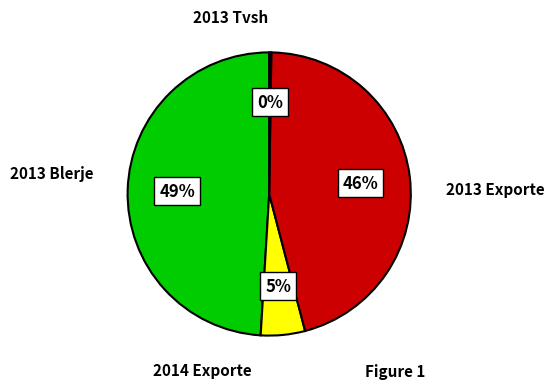

Is there a majority slice in this chart?

No